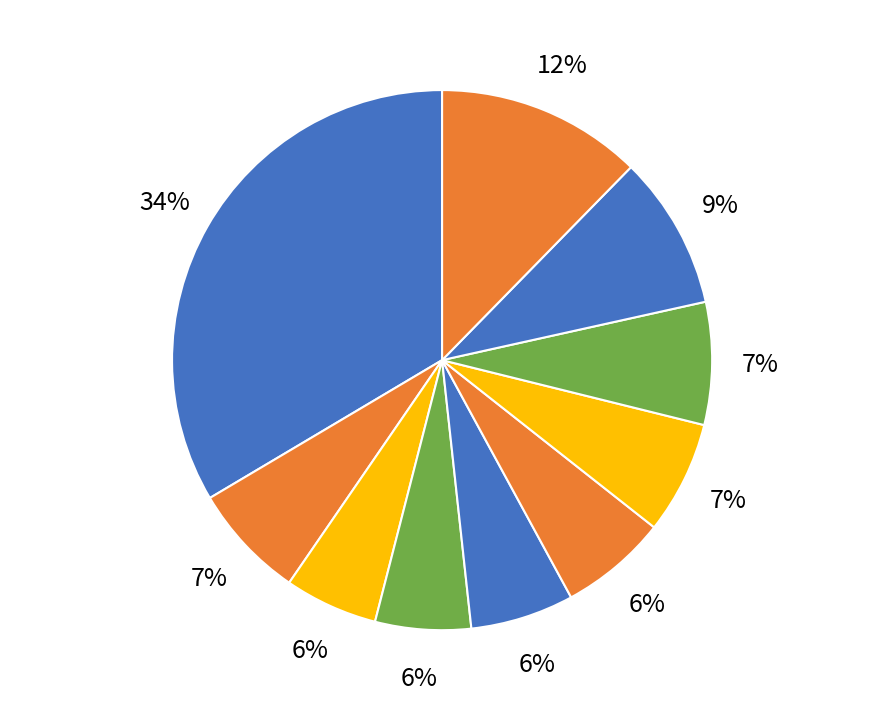

To the nearest percent, what is the difference between the largest and smallest slice percentages?

28%